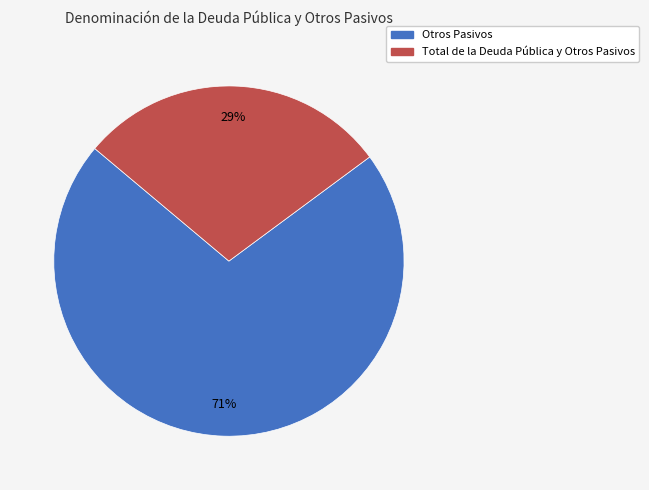

Combined, do Otros Pasivos and Total de la Deuda Pública y Otros Pasivos account for over 50%?

Yes